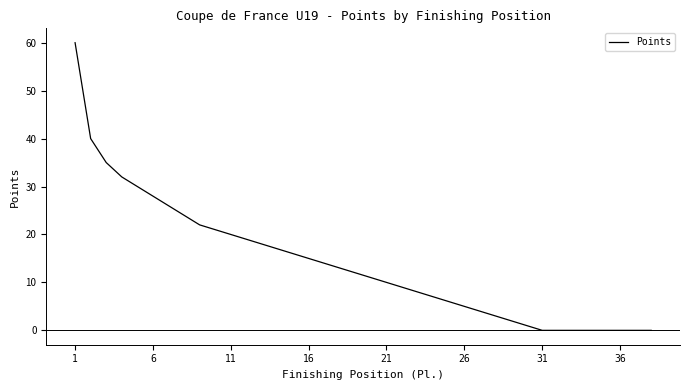

How many lines are shown in the chart?

1